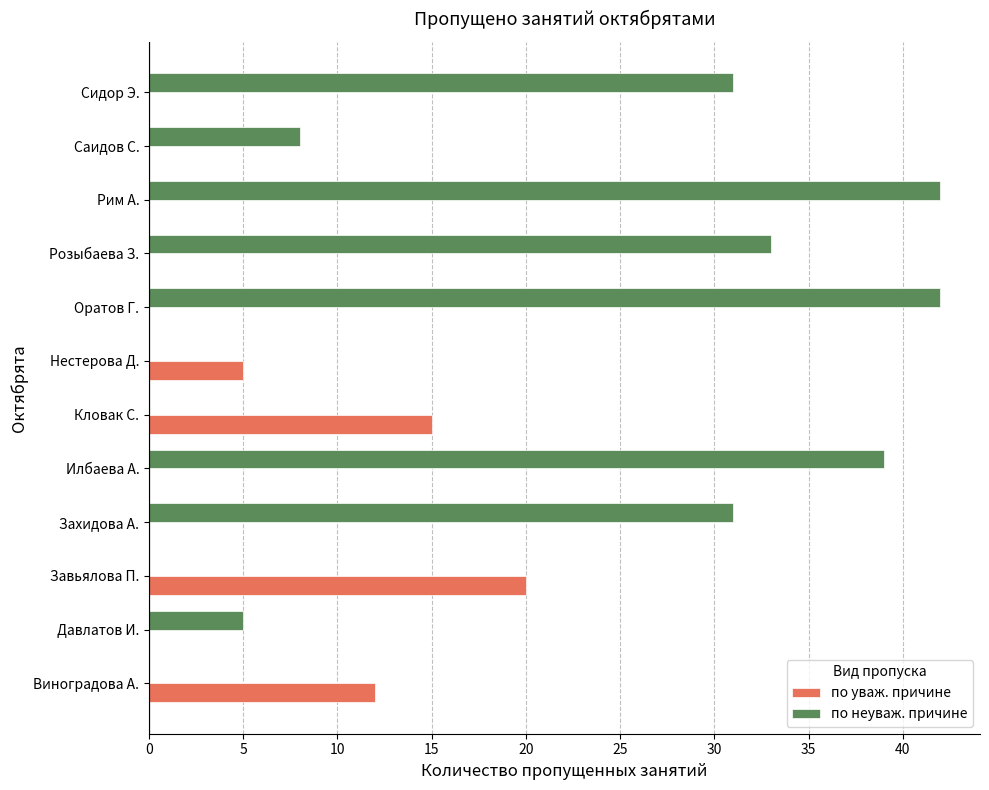

Count the number of data series in this chart.

2